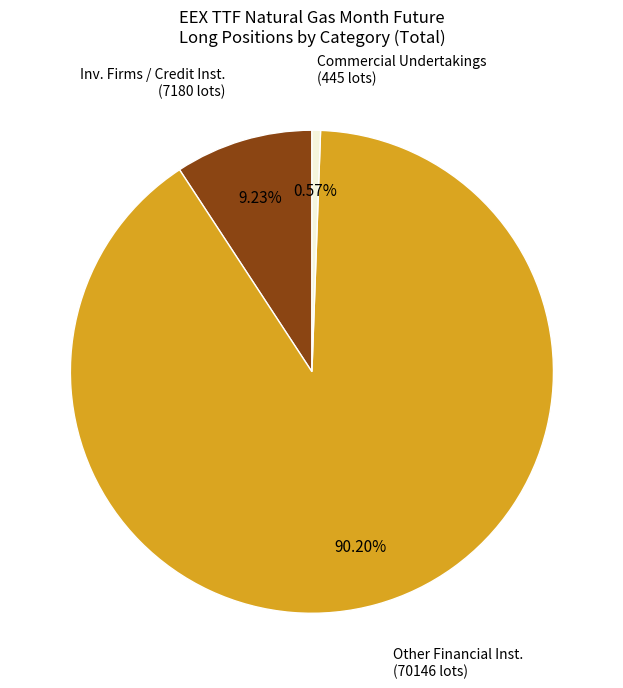

Rank the categories by value from highest to lowest.

Other Financial Inst. (70146 lots), Inv. Firms / Credit Inst. (7180 lots), Commercial Undertakings (445 lots)